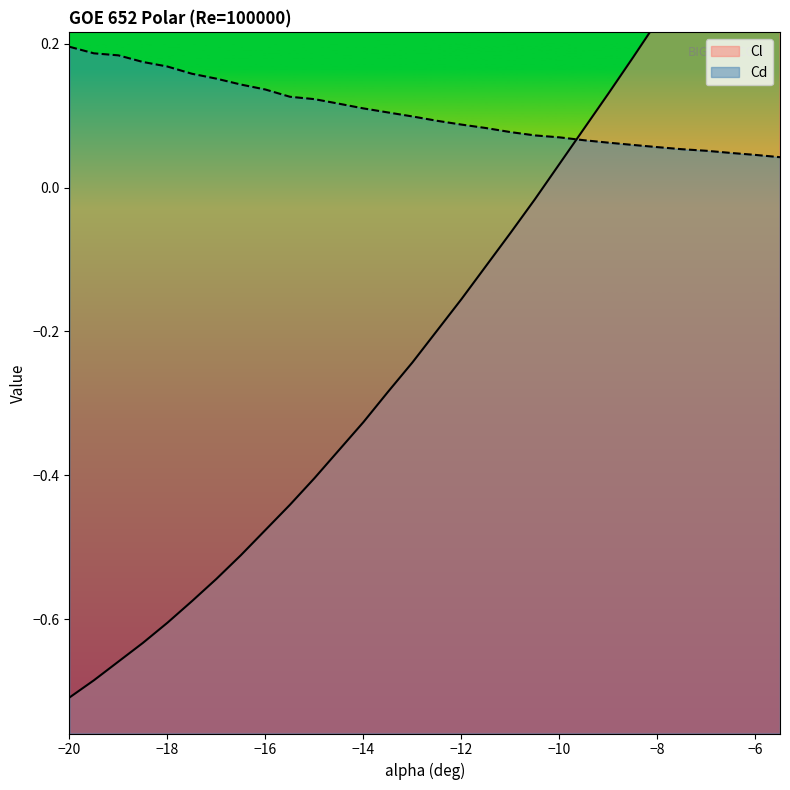

True or false: Cl has a value of 0.1 at -10.

False